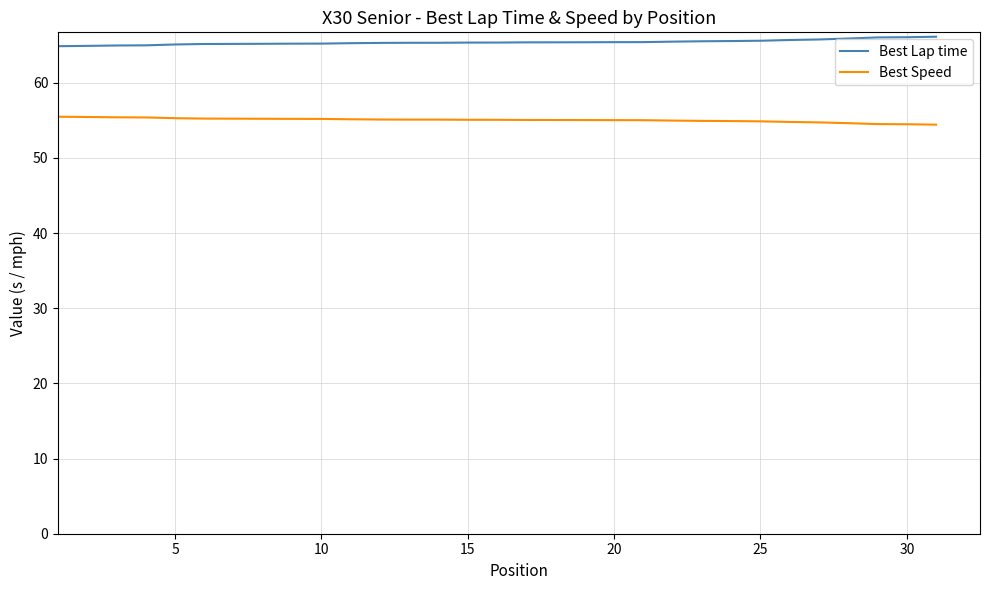

True or false: Best Speed and Best Lap time intersect in this chart.

False